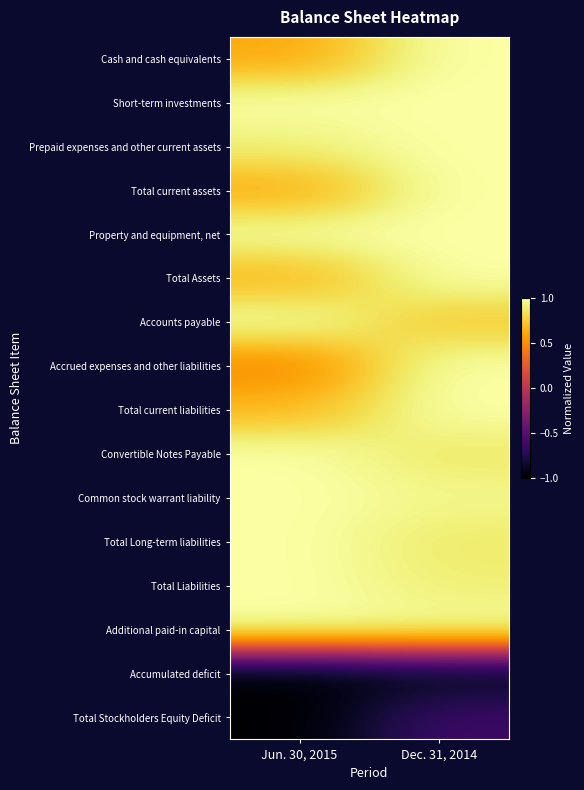

Reading left to right, what are all the values shown in this chart?

Cash and cash equivalents: Jun. 30, 2015=0.6	Dec. 31, 2014=1.0
Short-term investments: Jun. 30, 2015=1.0	Dec. 31, 2014=1.0
Prepaid expenses and other current assets: Jun. 30, 2015=0.9	Dec. 31, 2014=1.0
Total current assets: Jun. 30, 2015=0.6	Dec. 31, 2014=1.0
Property and equipment, net: Jun. 30, 2015=1.0	Dec. 31, 2014=1.0
Total Assets: Jun. 30, 2015=0.7	Dec. 31, 2014=1.0
Accounts payable: Jun. 30, 2015=1.0	Dec. 31, 2014=0.7
Accrued expenses and other liabilities: Jun. 30, 2015=0.5	Dec. 31, 2014=1.0
Total current liabilities: Jun. 30, 2015=0.7	Dec. 31, 2014=1.0
Convertible Notes Payable: Jun. 30, 2015=1.0	Dec. 31, 2014=0.9
Common stock warrant liability: Jun. 30, 2015=1.0	Dec. 31, 2014=0.9
Total Long-term liabilities: Jun. 30, 2015=1.0	Dec. 31, 2014=0.9
Total Liabilities: Jun. 30, 2015=1.0	Dec. 31, 2014=0.9
Additional paid-in capital: Jun. 30, 2015=1.0	Dec. 31, 2014=1.0
Accumulated deficit: Jun. 30, 2015=-1.0	Dec. 31, 2014=-0.9
Total Stockholders Equity Deficit: Jun. 30, 2015=-1.0	Dec. 31, 2014=-0.6